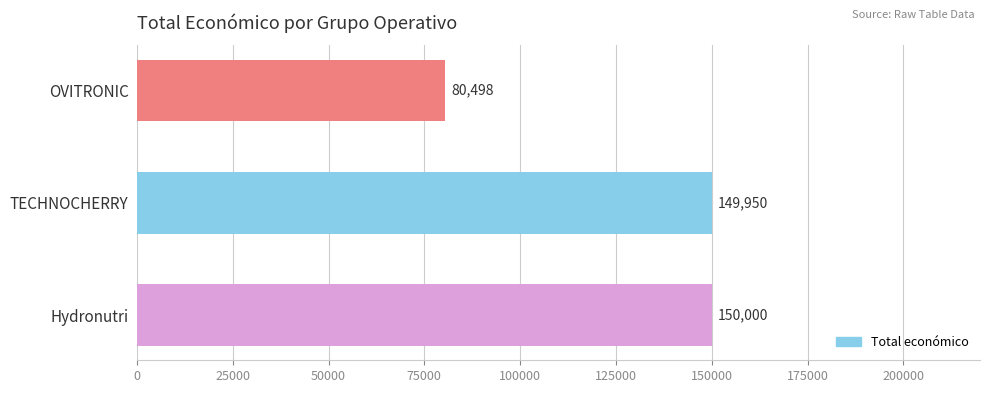

True or false: the data shows 39167 at OVITRONIC.

False